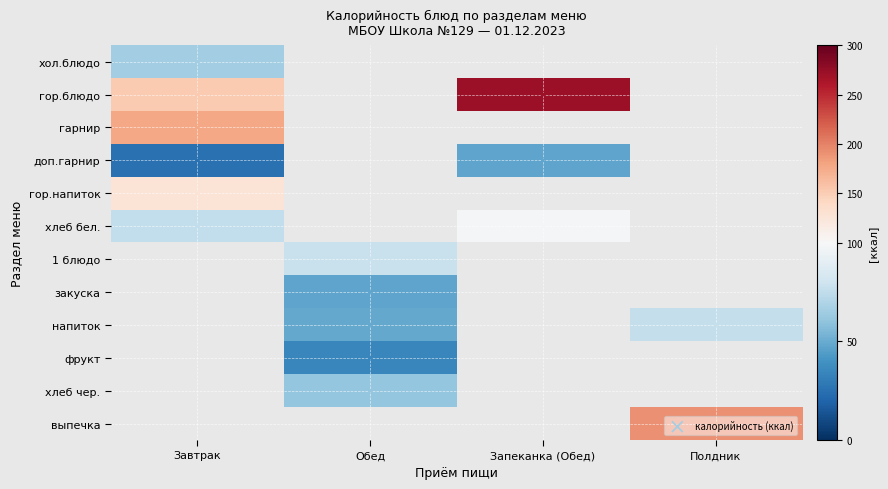

Reading left to right, extract all data points from this chart.

хол.блюдо: Завтрак=65.0	Обед=0.0	Запеканка (Обед)=0.0	Полдник=0.0
гор.блюдо: Завтрак=152.0	Обед=0.0	Запеканка (Обед)=271.0	Полдник=0.0
гарнир: Завтрак=178.0	Обед=0.0	Запеканка (Обед)=0.0	Полдник=0.0
доп.гарнир: Завтрак=25.0	Обед=0.0	Запеканка (Обед)=47.0	Полдник=0.0
гор.напиток: Завтрак=128.0	Обед=0.0	Запеканка (Обед)=0.0	Полдник=0.0
хлеб бел.: Завтрак=75.6	Обед=0.0	Запеканка (Обед)=98.0	Полдник=0.0
1 блюдо: Завтрак=0.0	Обед=78.0	Запеканка (Обед)=0.0	Полдник=0.0
закуска: Завтрак=0.0	Обед=47.0	Запеканка (Обед)=0.0	Полдник=0.0
напиток: Завтрак=0.0	Обед=49.0	Запеканка (Обед)=0.0	Полдник=76.5
фрукт: Завтрак=0.0	Обед=35.0	Запеканка (Обед)=0.0	Полдник=0.0
хлеб чер.: Завтрак=0.0	Обед=61.5	Запеканка (Обед)=0.0	Полдник=0.0
выпечка: Завтрак=0.0	Обед=0.0	Запеканка (Обед)=0.0	Полдник=191.0